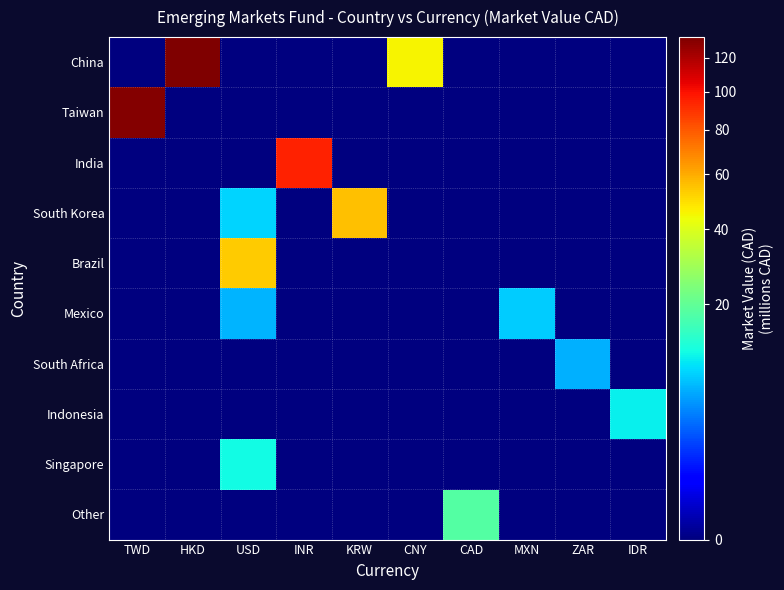

At how many categories does at least one series exceed 18?

7